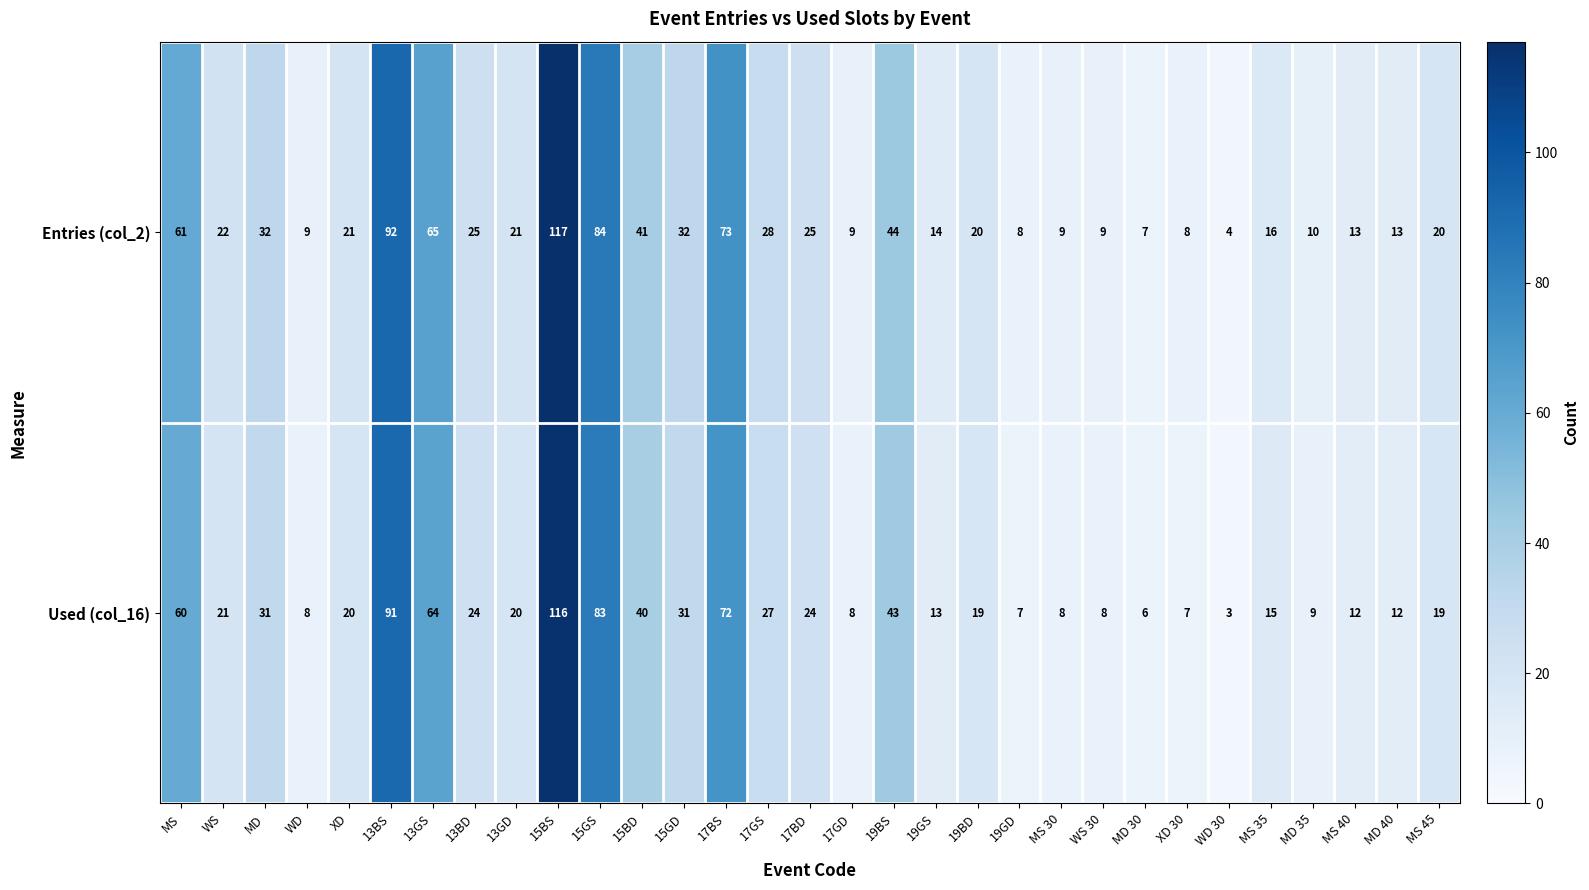

What value does the Entries (col_2) series have at 13GD, to the nearest 5?

20